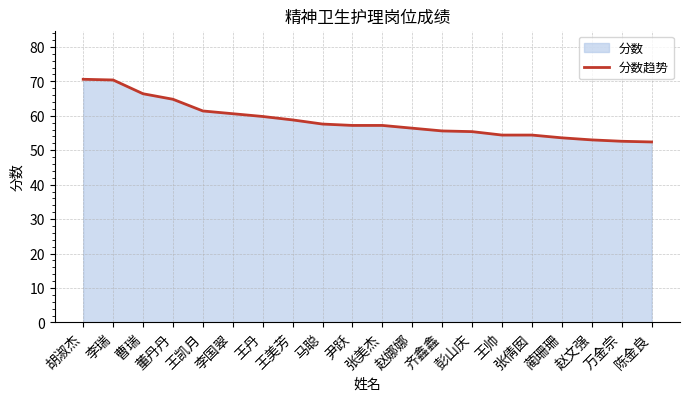

Rank the categories by value from lowest to highest.

陈金良, 万金宗, 赵文强, 蔺珊珊, 王帅, 张倩囡, 彭山庆, 齐鑫鑫, 赵娜娜, 尹跃, 张美杰, 马聪, 王美芳, 王丹, 李国翠, 王凯月, 董丹丹, 曹瑞, 李瑞, 胡淑杰